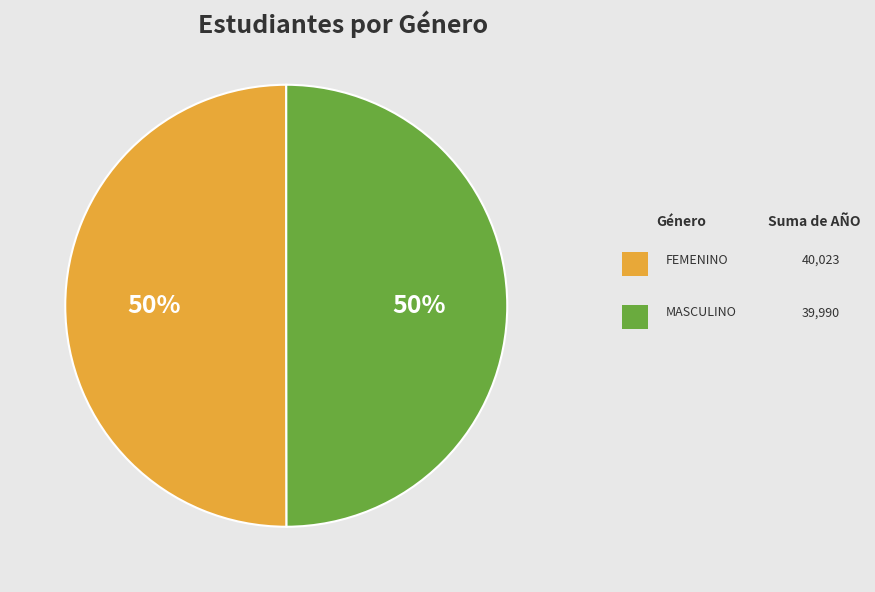

To the nearest percent, what is the average slice percentage?

50%